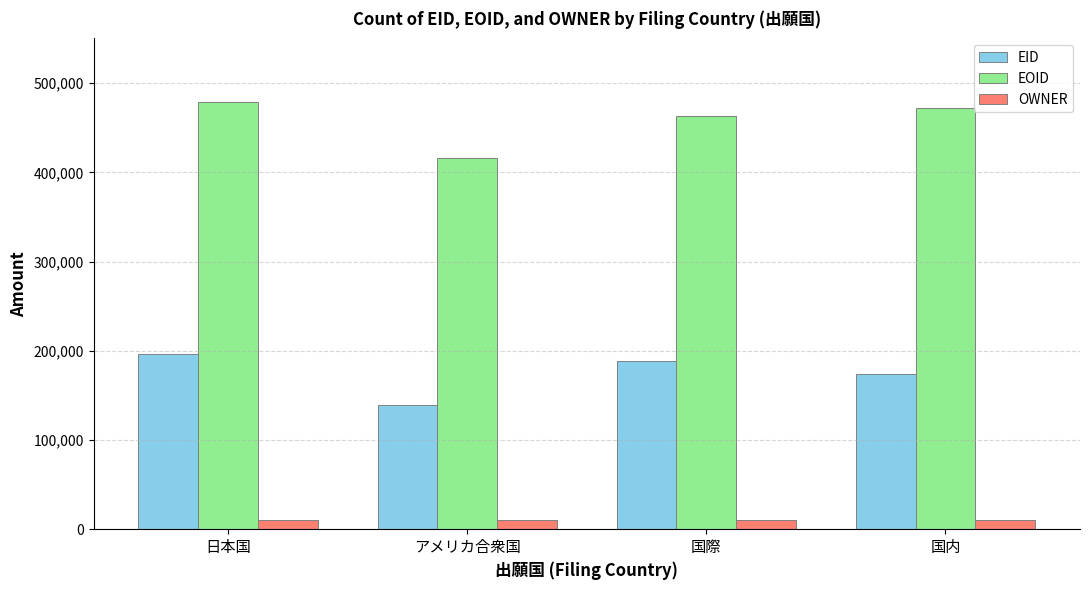

The EID series shows 196074 at 日本国. True or false?

True